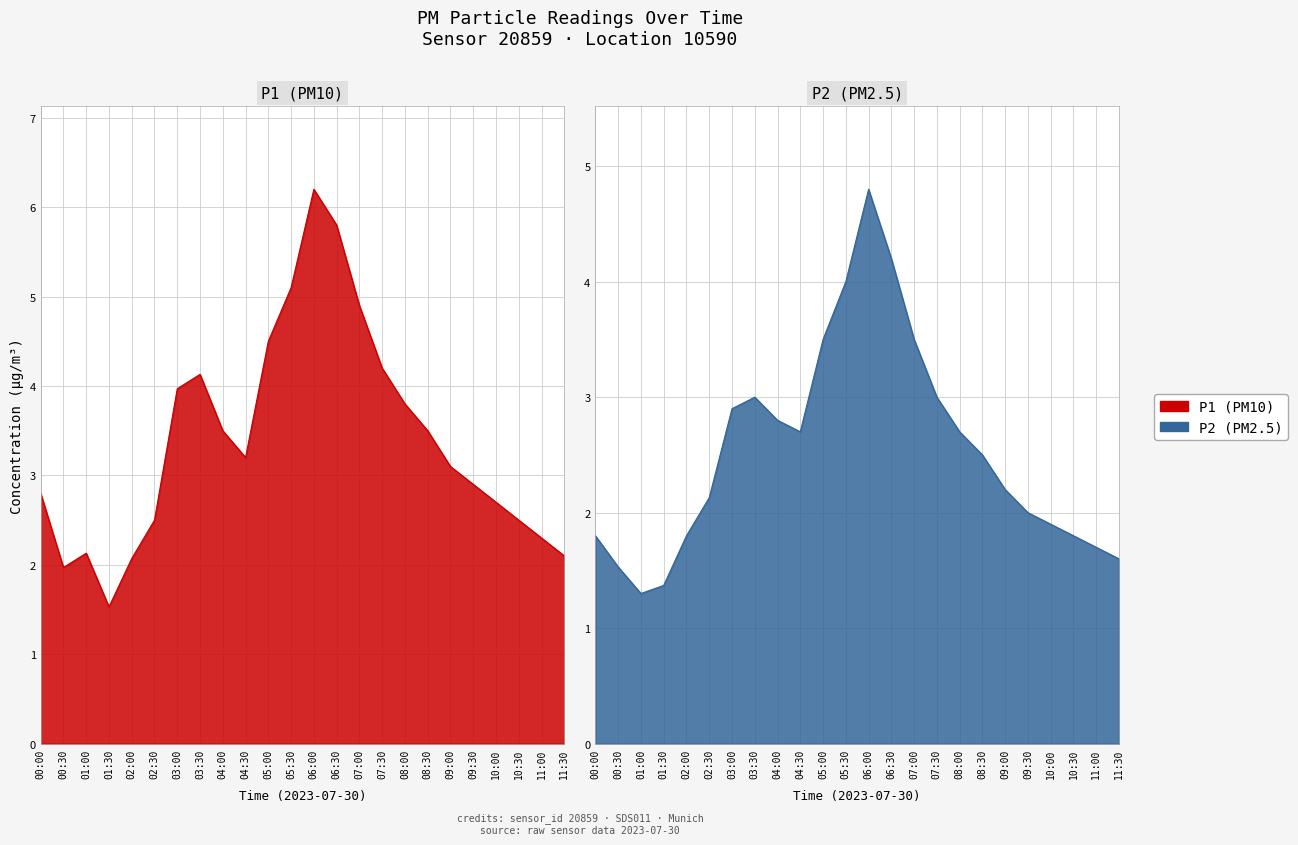

At which category is the sum across all series the highest?

06:00